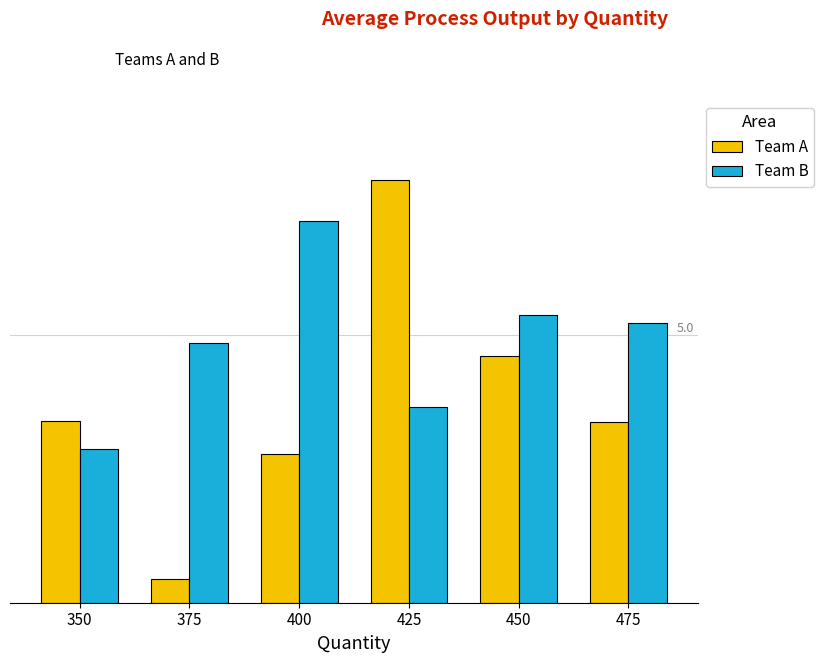

What is the approximate value of Team B at 350?

2.9